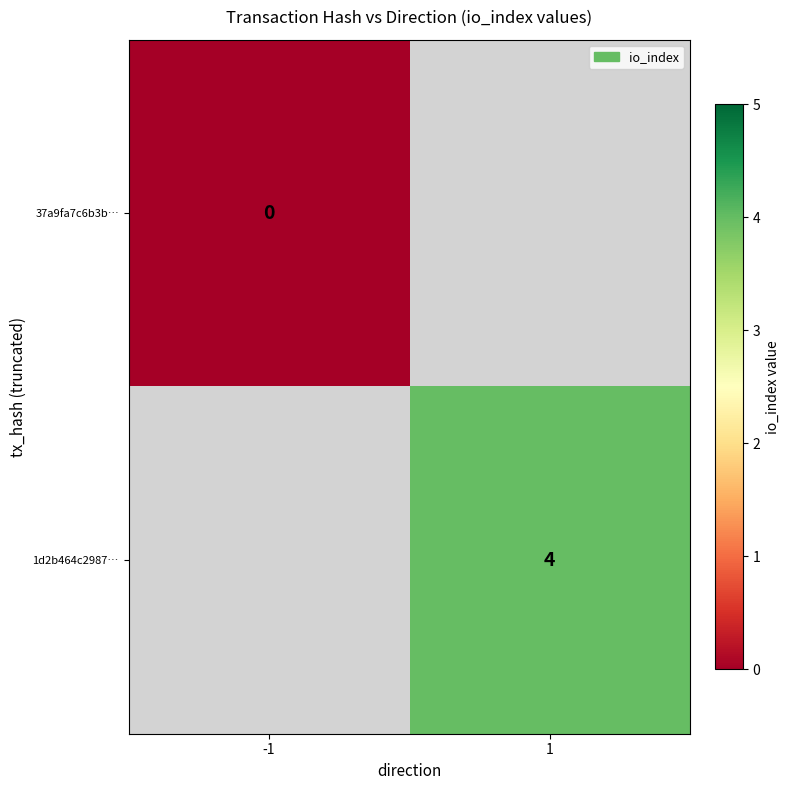

Which has a higher value, -1 or 1?

1